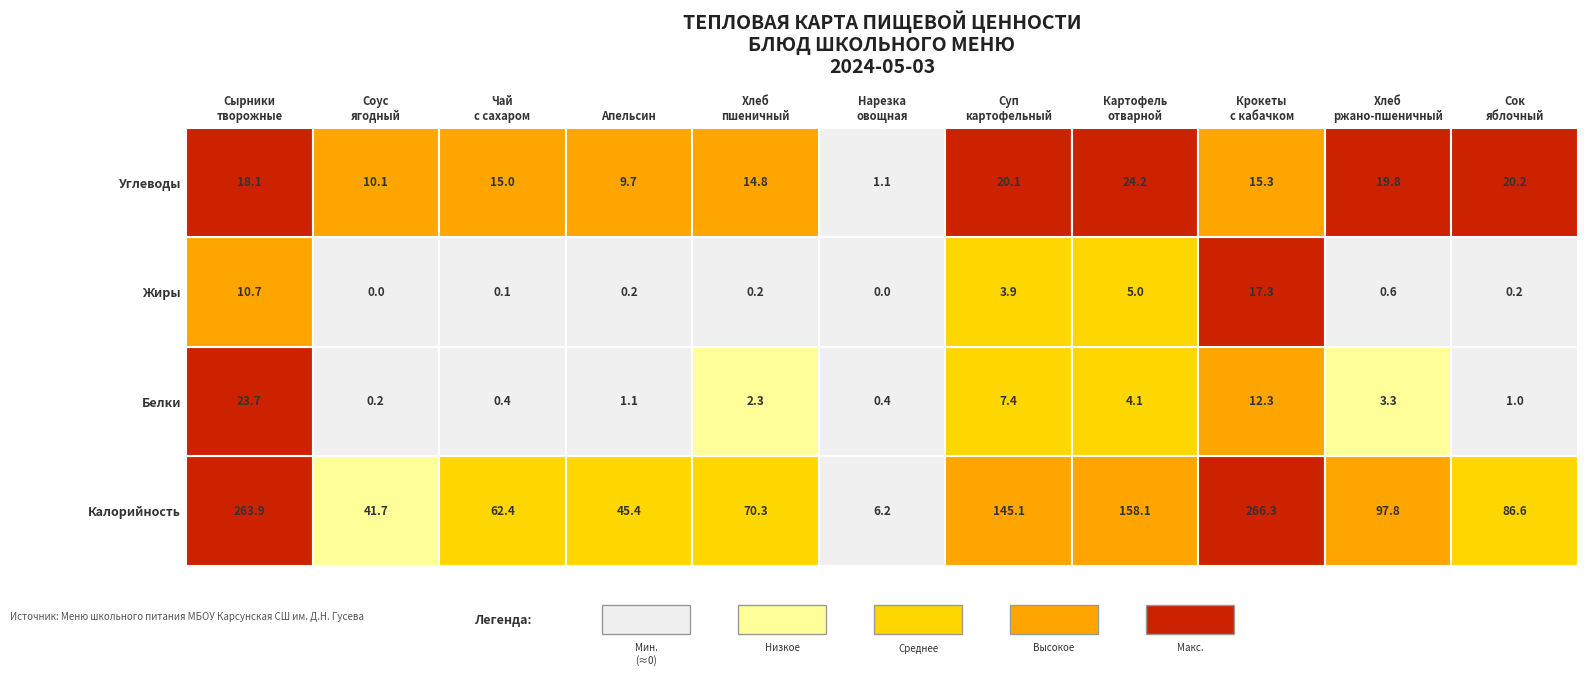

What is the average value of the Углеводы series?

15.3